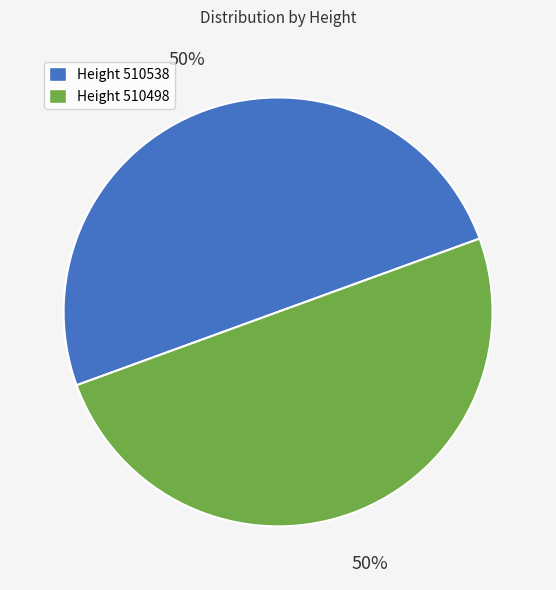

Combined, do Height 510538 and Height 510498 account for over 50%?

Yes